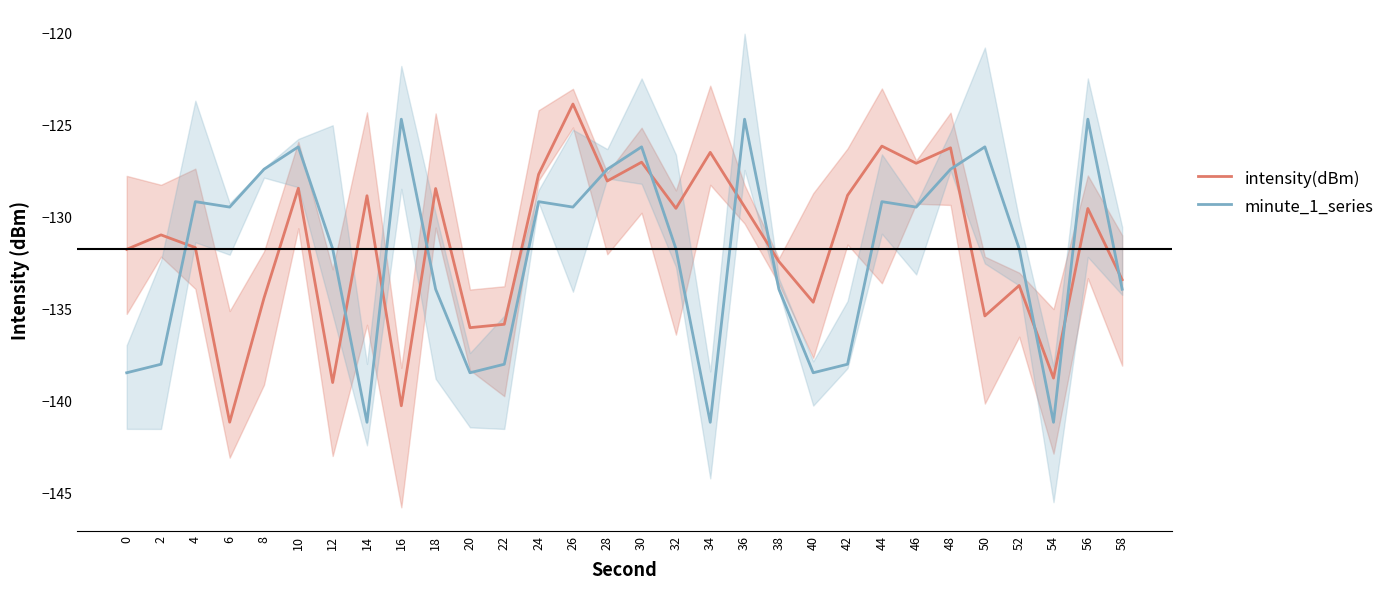

What is the difference between the minute_1_series values at 12 and 50?

5.5